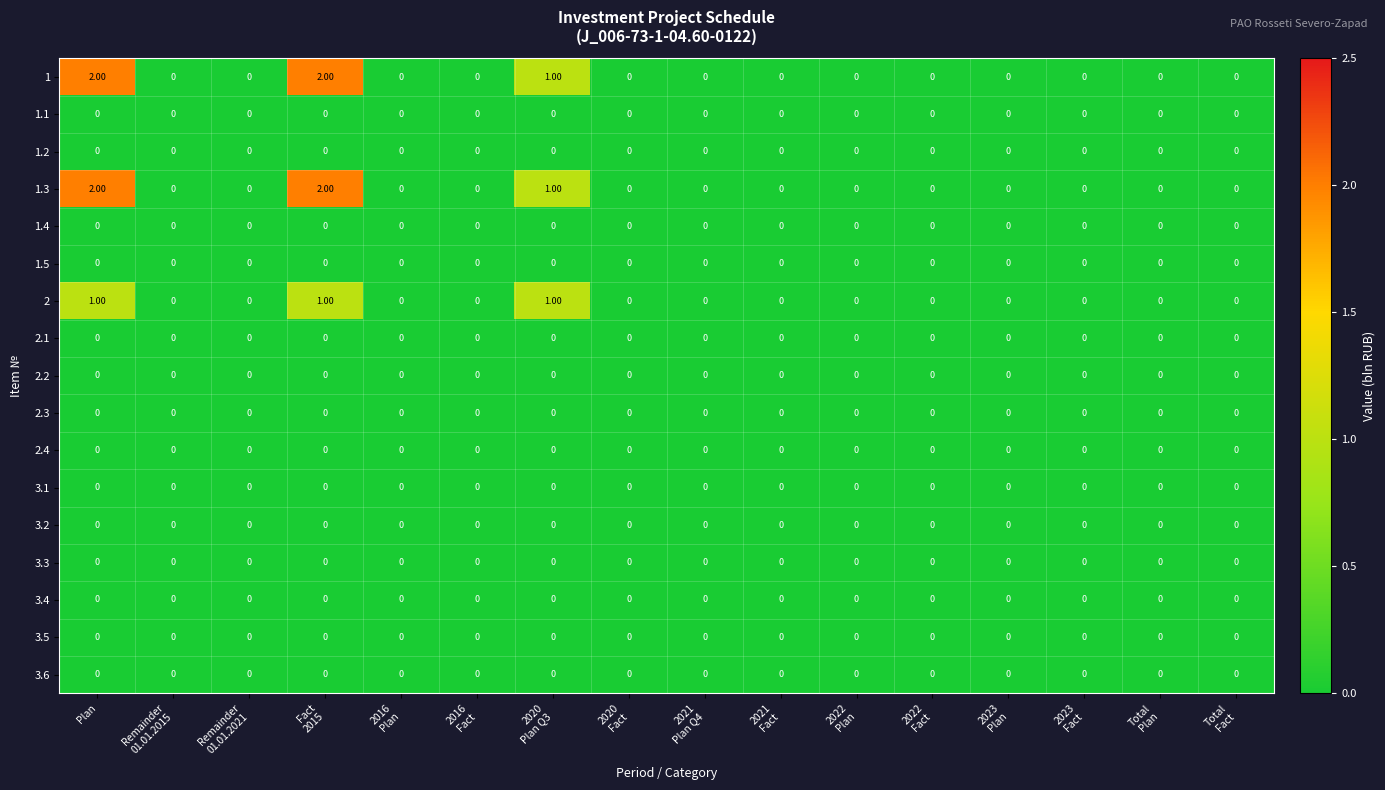

What is the total value across all series at Plan?

5